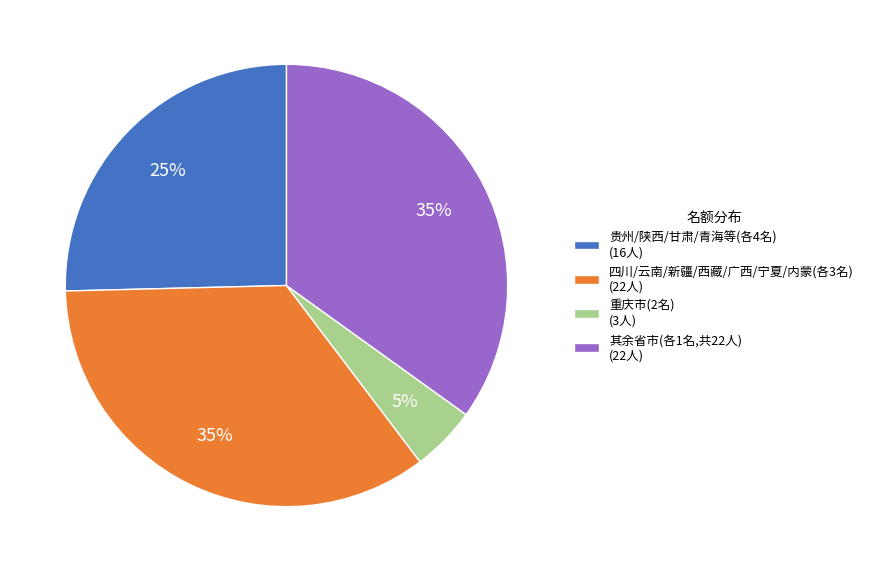

Is it true that 其余省市(各1名,共22人) (22人) is 28% of the pie?

False